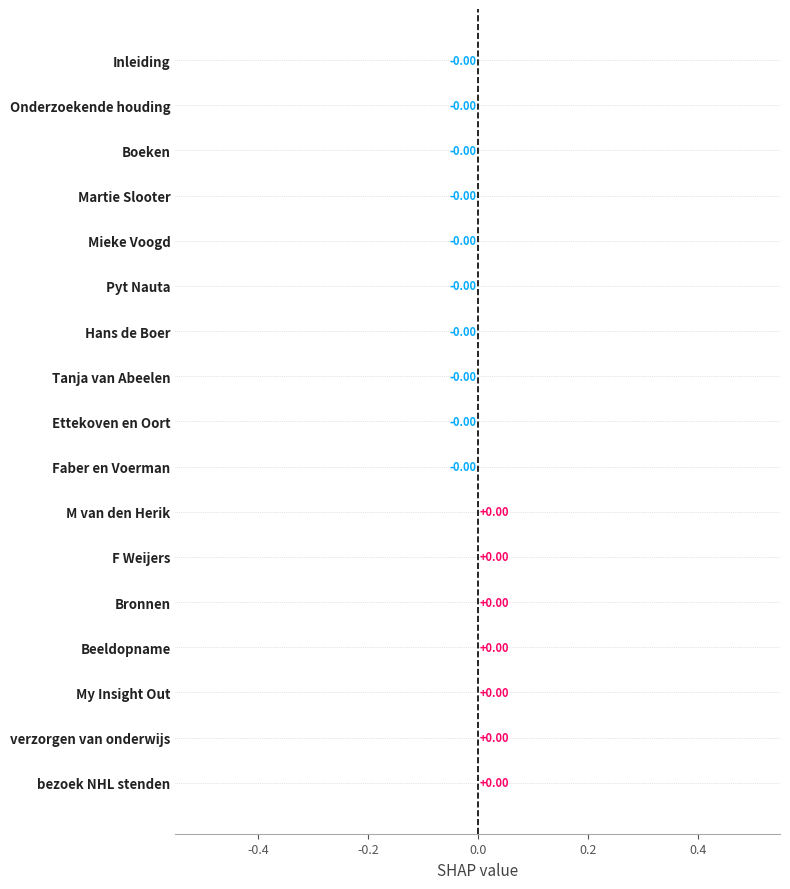

How many values are above zero?

7